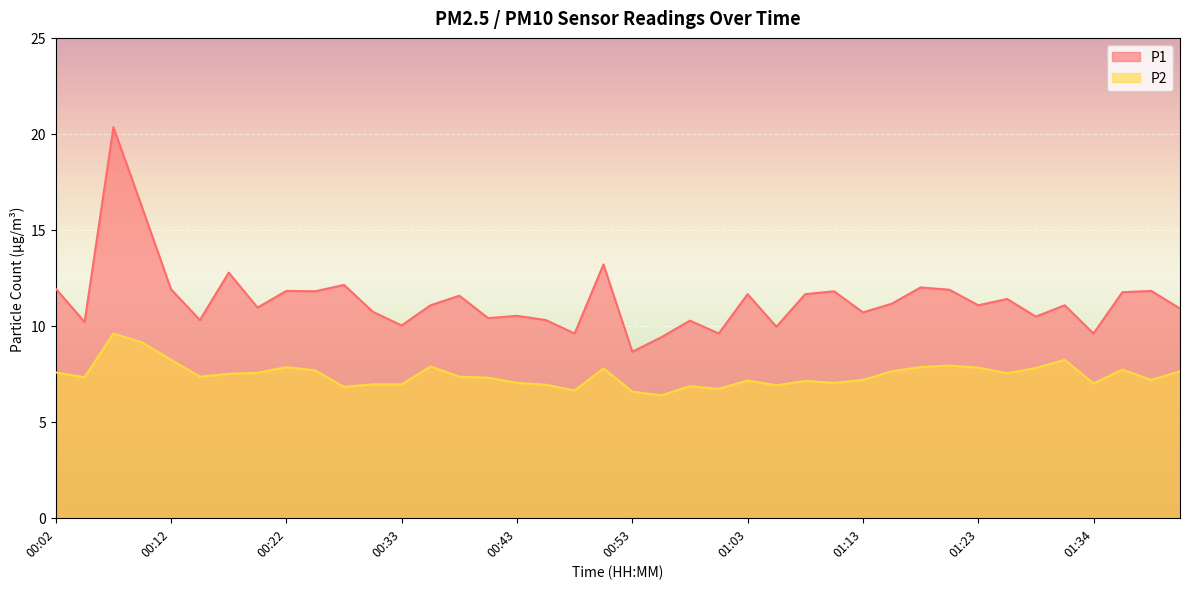

Rank the categories by P1 value from lowest to highest.

00:53, 00:55, 00:48, 01:00, 01:34, 01:06, 00:33, 00:04, 00:58, 00:14, 00:45, 00:40, 01:29, 00:43, 01:13, 00:30, 01:42, 00:20, 00:35, 01:23, 01:31, 01:16, 01:26, 00:38, 01:03, 01:08, 01:36, 00:25, 01:11, 00:22, 01:39, 01:21, 00:12, 00:02, 01:18, 00:27, 00:17, 00:50, 00:09, 00:07